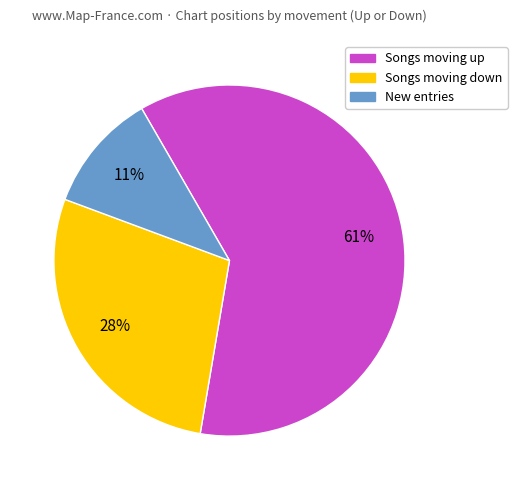

Does any single category account for the majority?

Yes